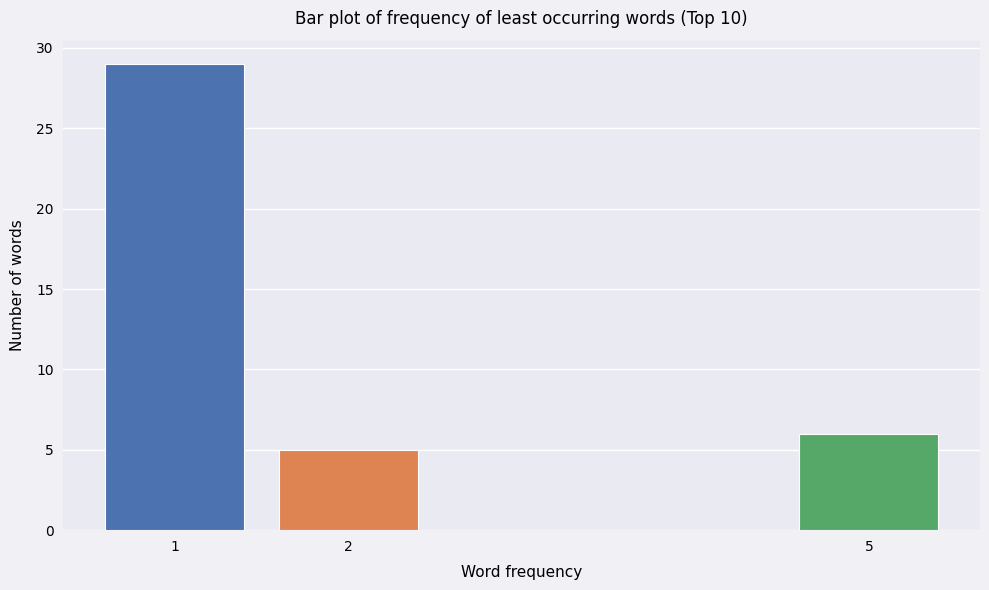

Reading left to right, what are all the values shown in this chart?

29	5	6